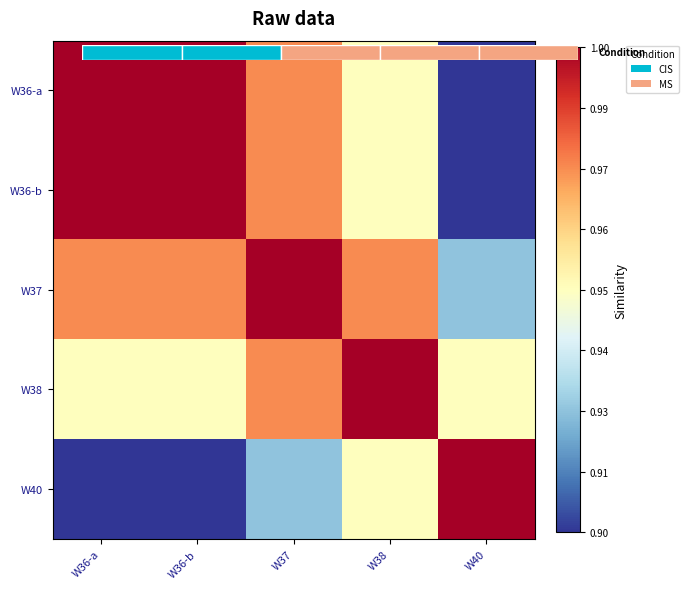

At W36-b, list the series in order from largest to smallest.

W36-a, W36-b, W37, W38, W40